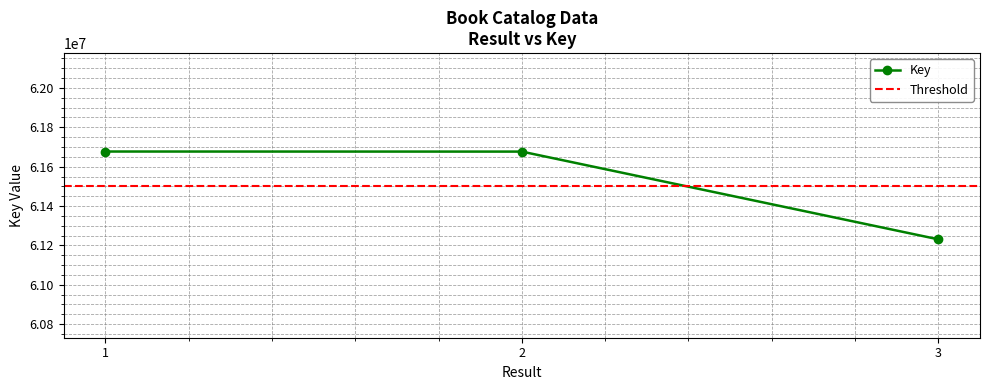

Does the chart display data point markers on the line(s)?

Yes